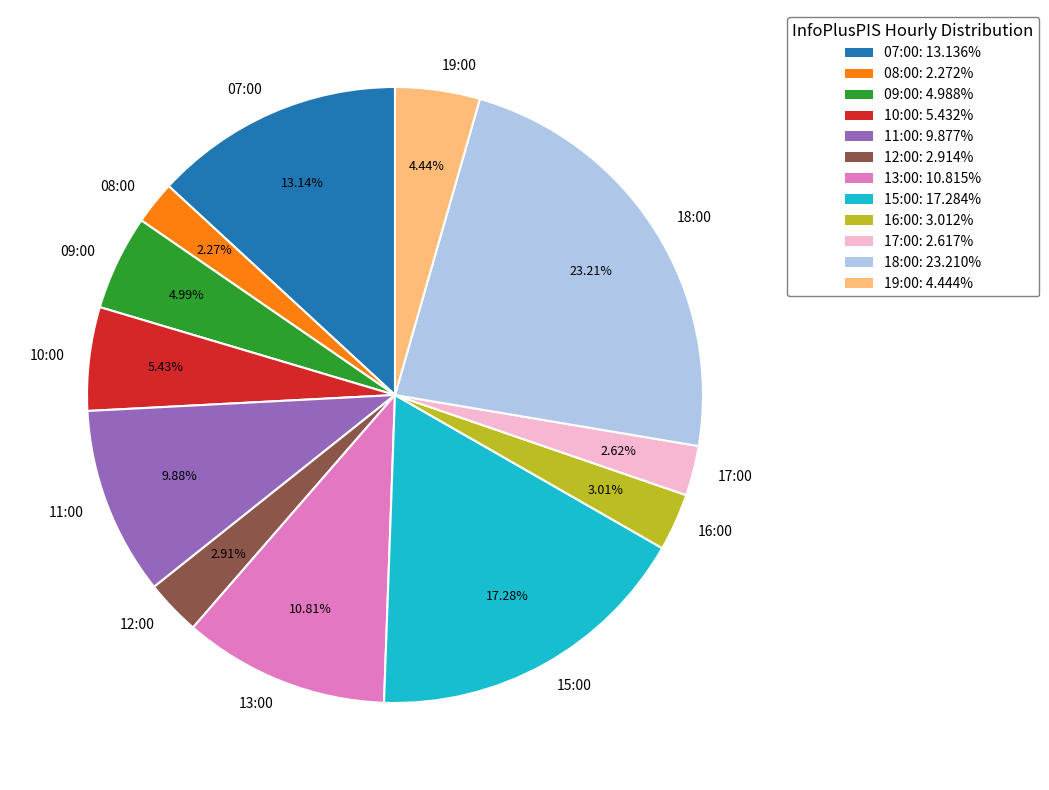

Is the sum of 08:00 and 19:00 greater than half?

No